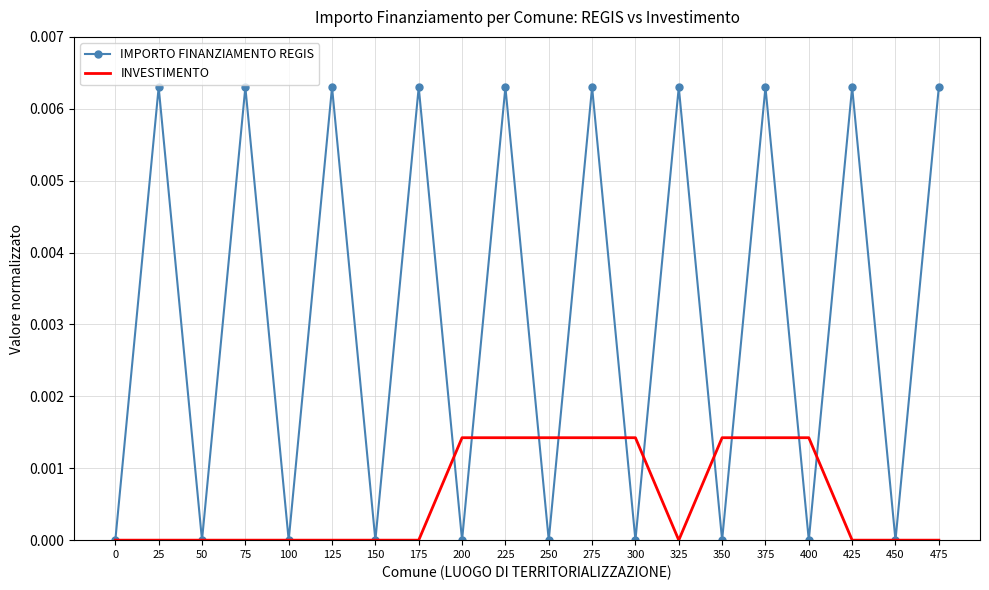

True or false: INVESTIMENTO and IMPORTO FINANZIAMENTO REGIS intersect in this chart.

True